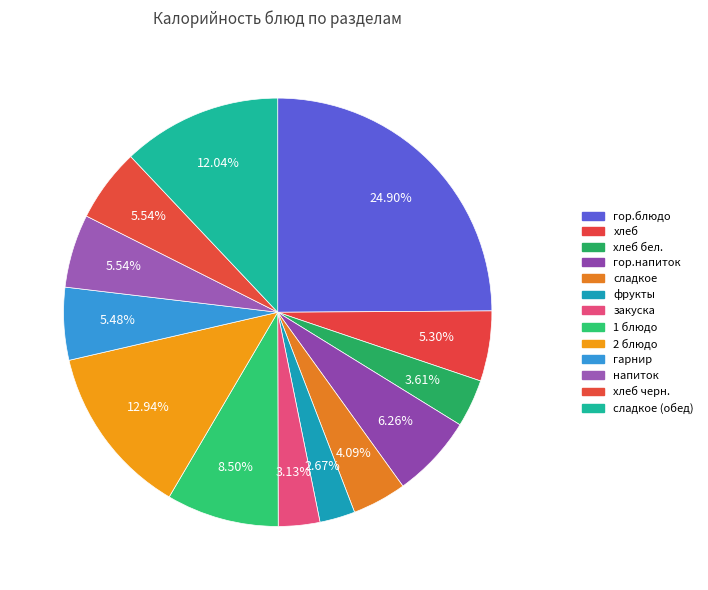

Count the number of slices in the pie.

13